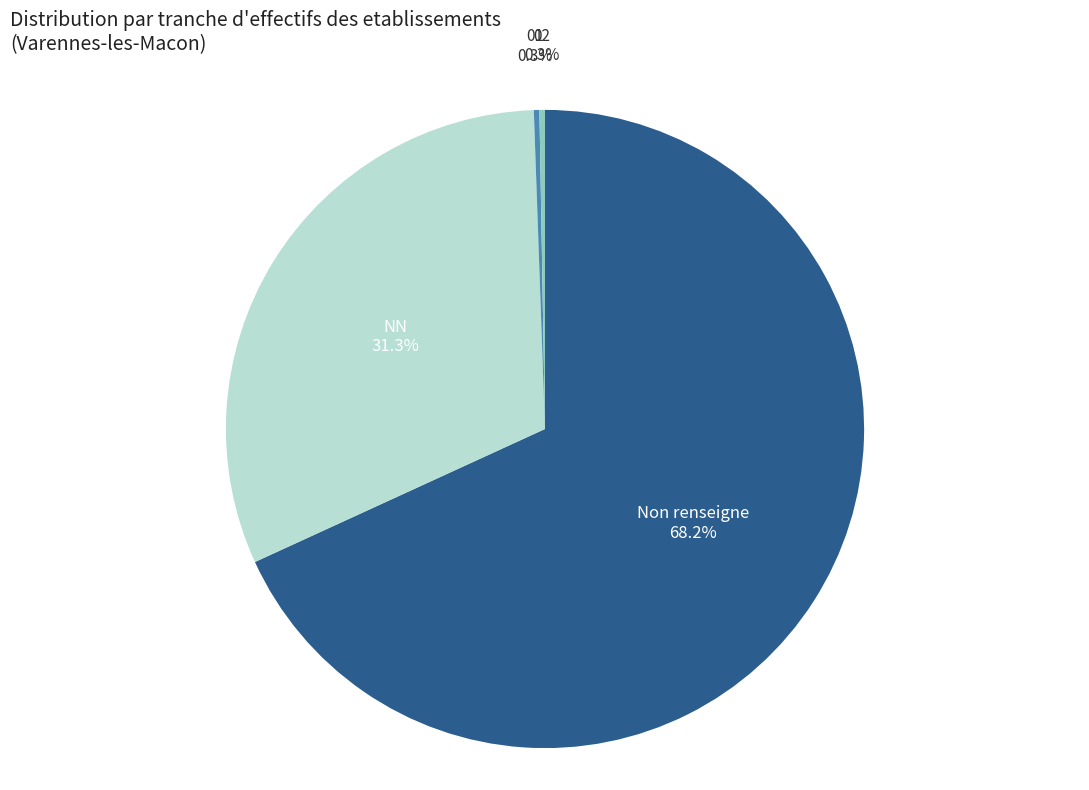

Is 01 the majority of the pie?

No